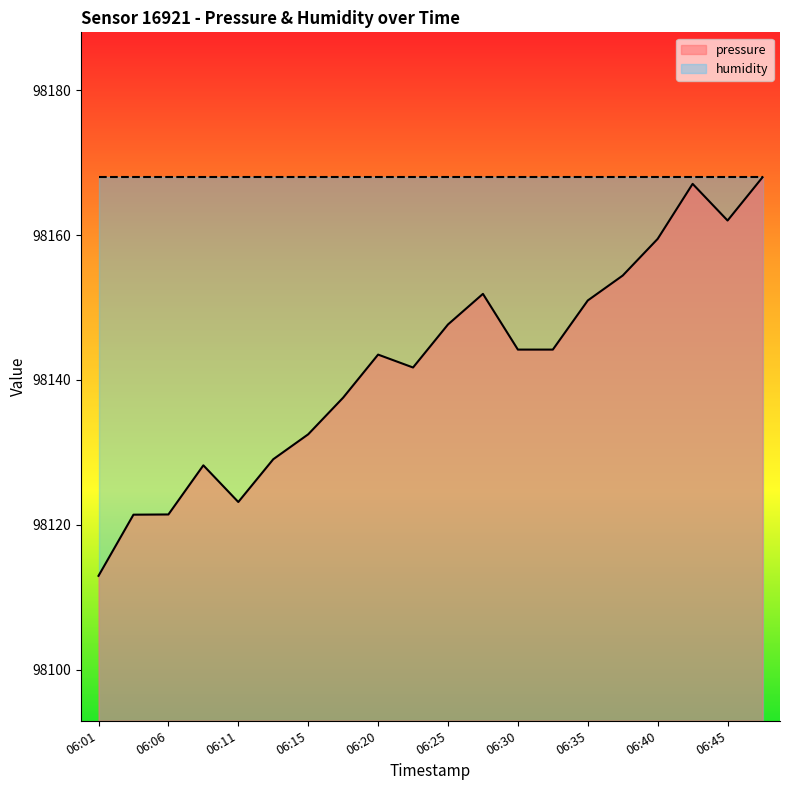

Between 06:20 and 06:33, which is larger?

06:33